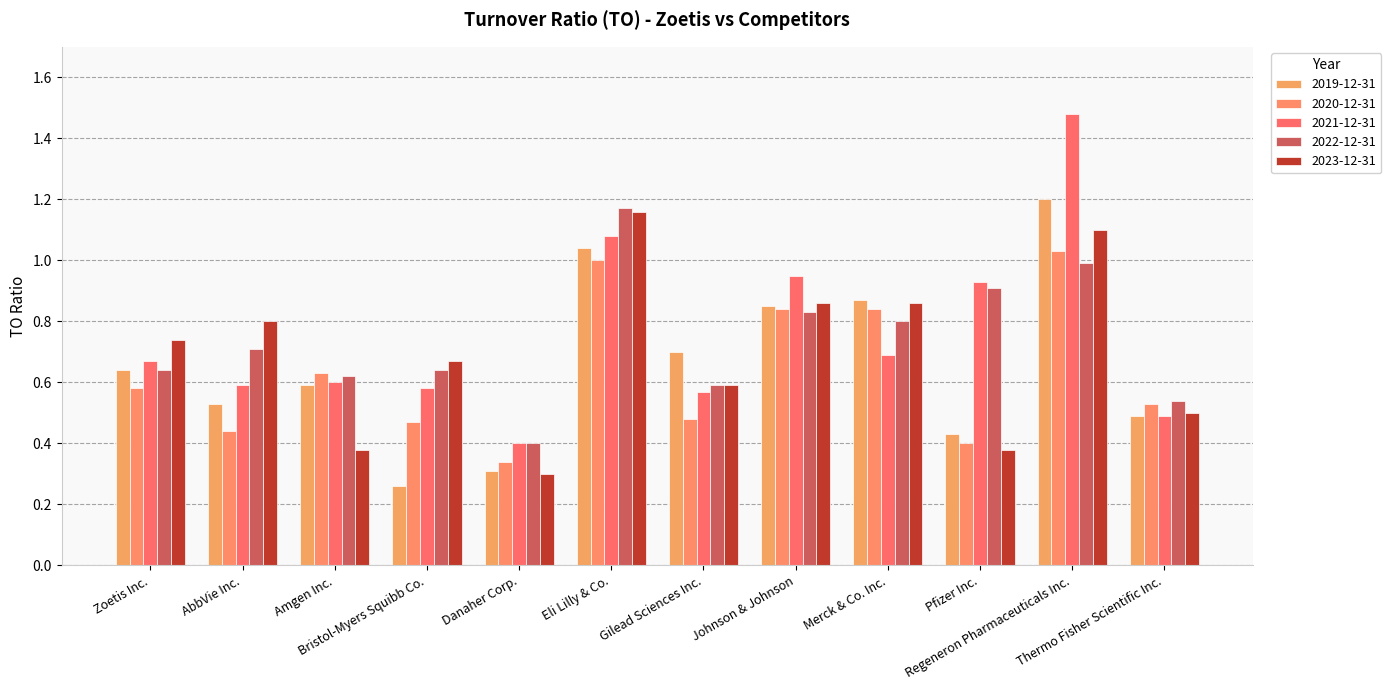

What is the value of the 2020-12-31 bar at the 9th from the left?

0.8